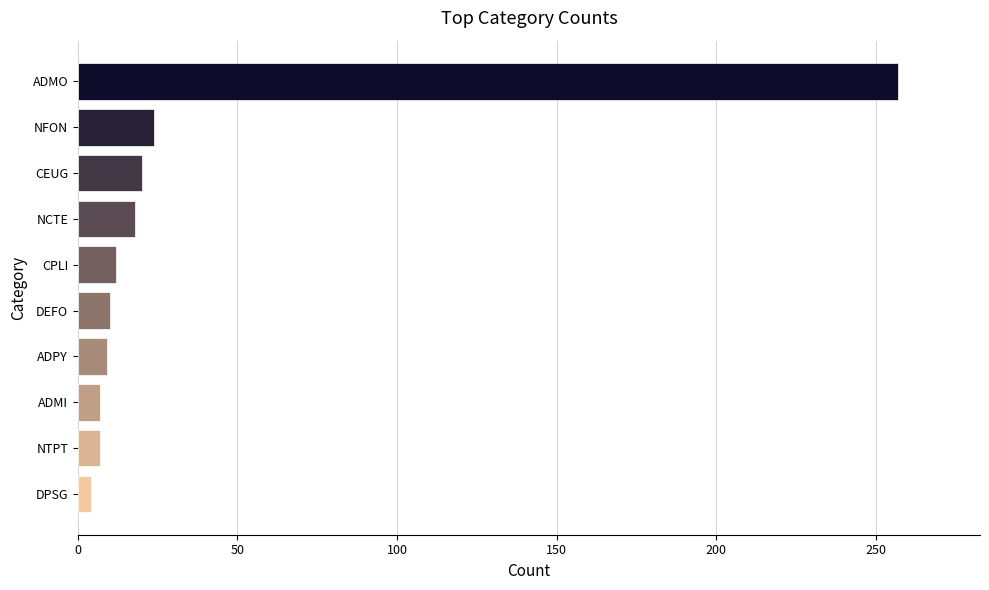

What is the maximum value shown in the chart?

257